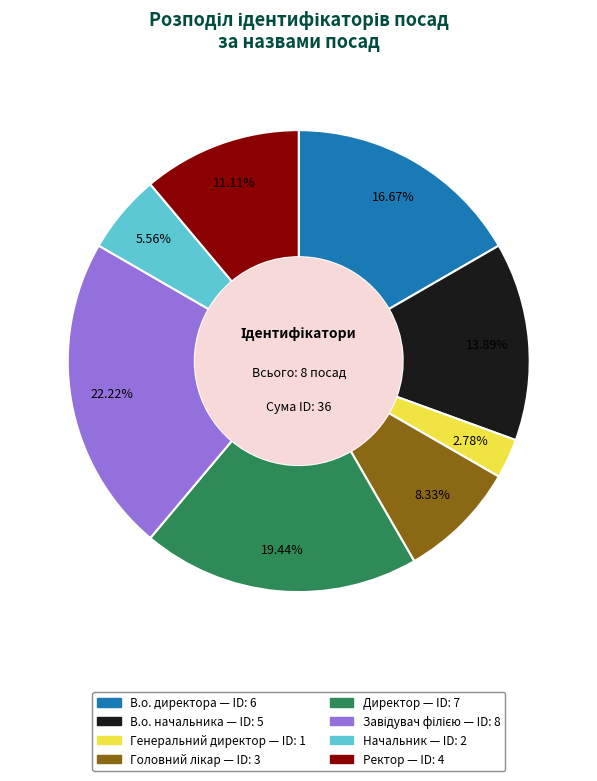

Is it true that Ректор is 11% of the pie?

True